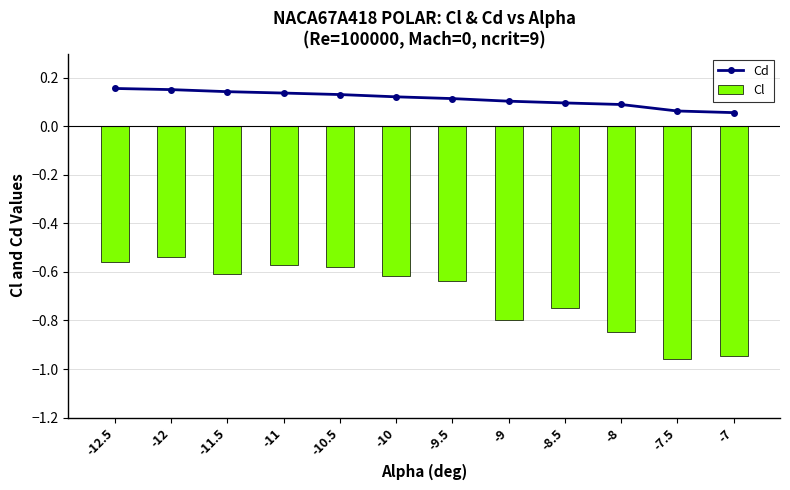

What position from the left is -11.5?

3